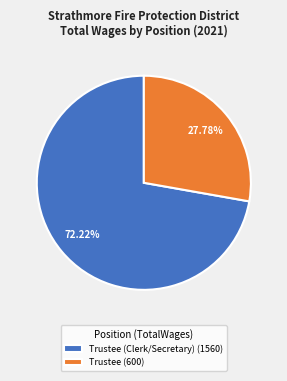

Which slice is the smallest?

Trustee (600)